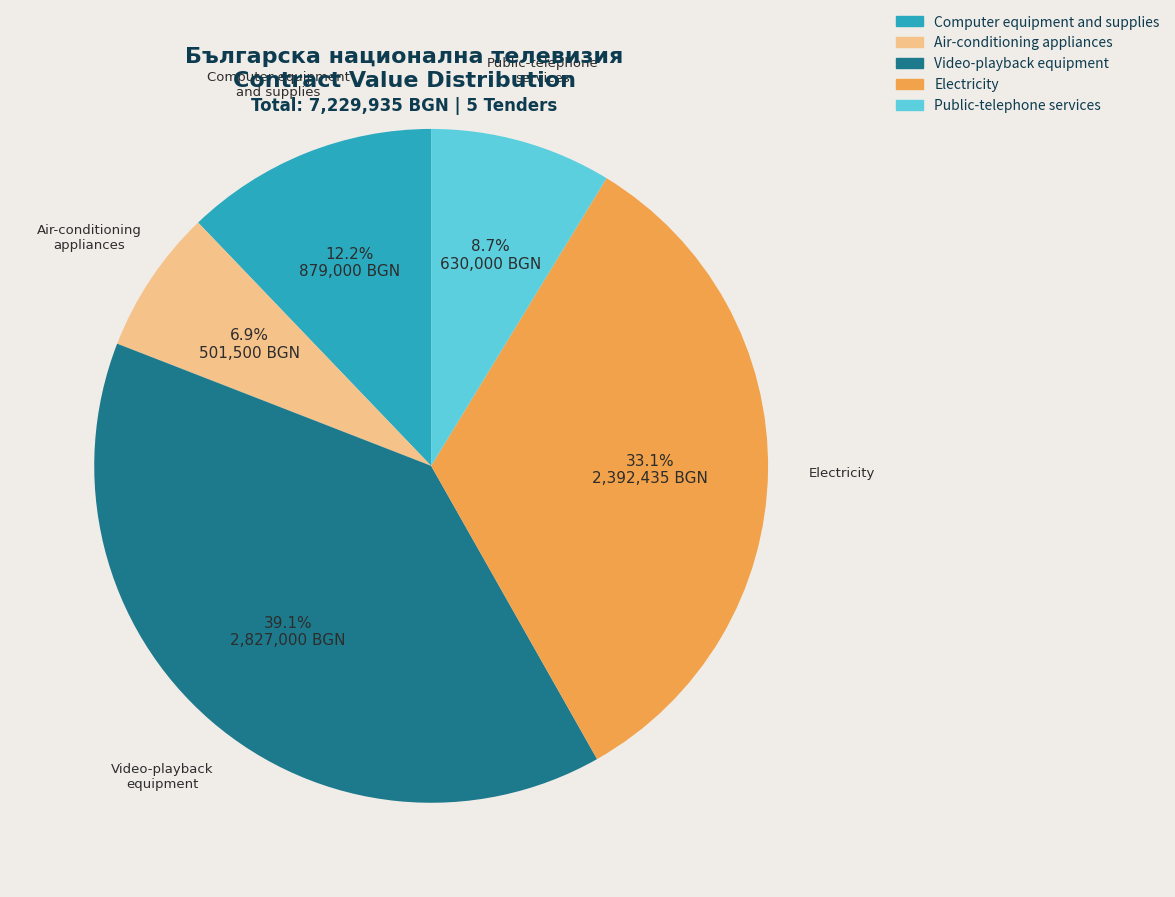

How many segments does this pie chart have?

5